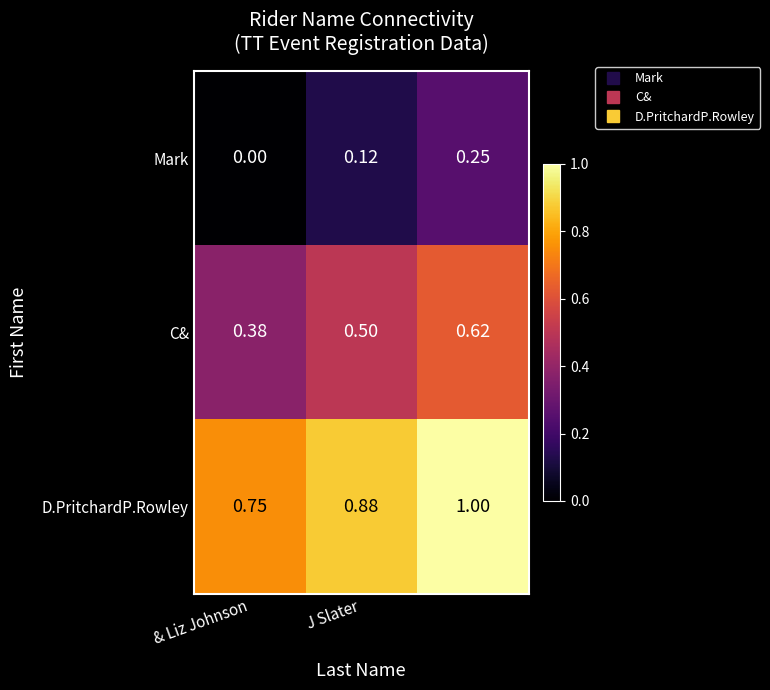

List the series in order of their overall mean, highest first.

D.PritchardP.Rowley, C&, Mark